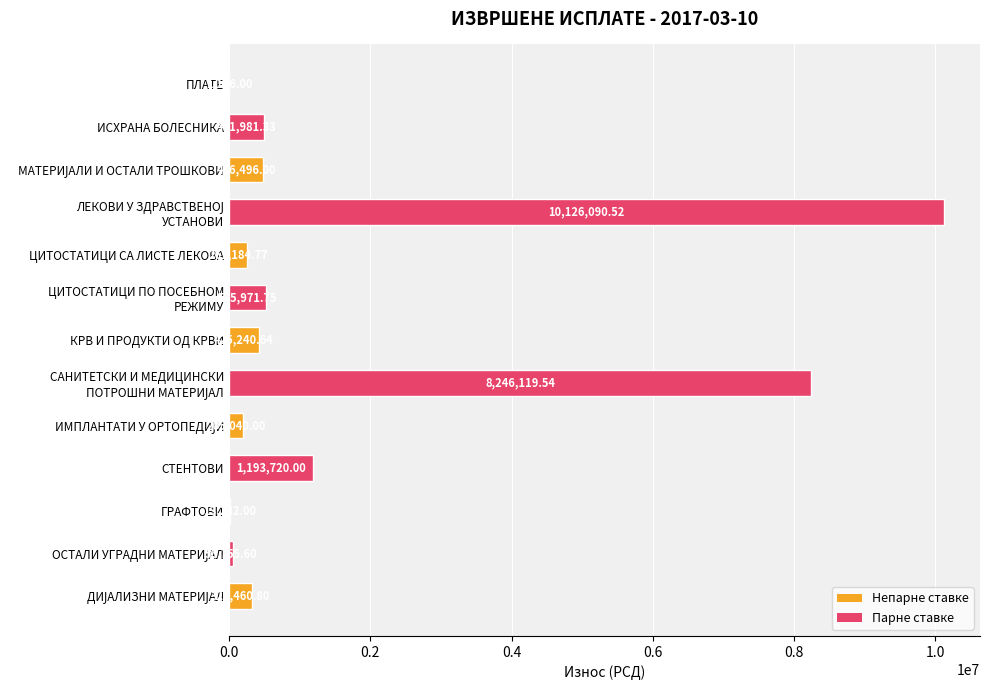

Approximately how many times larger is the value at ИСХРАНА БОЛЕСНИКА compared to ПЛАТЕ?

440.8